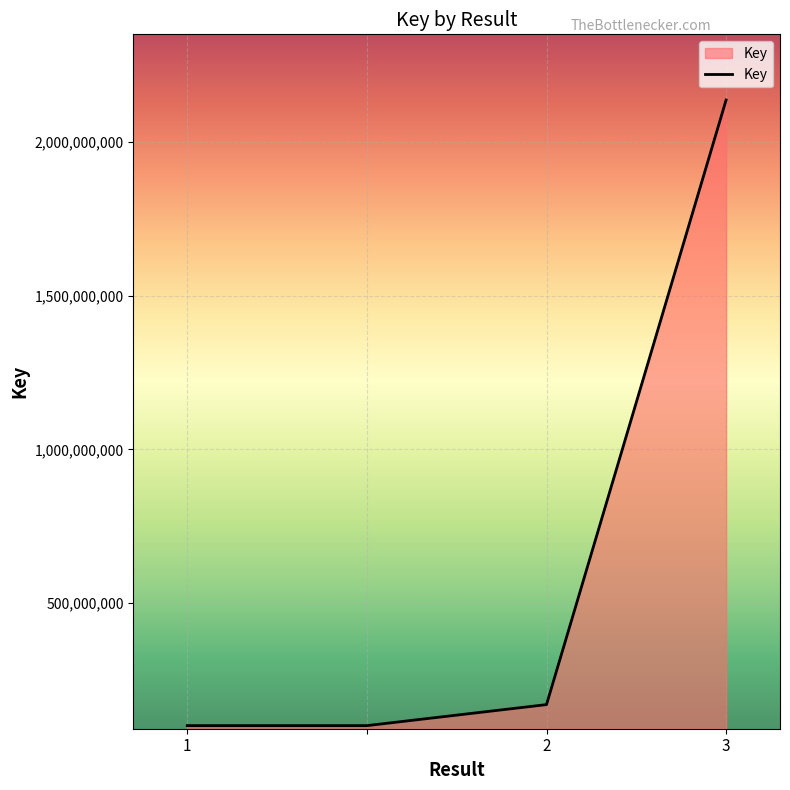

What is the sum of all values?

2508147620